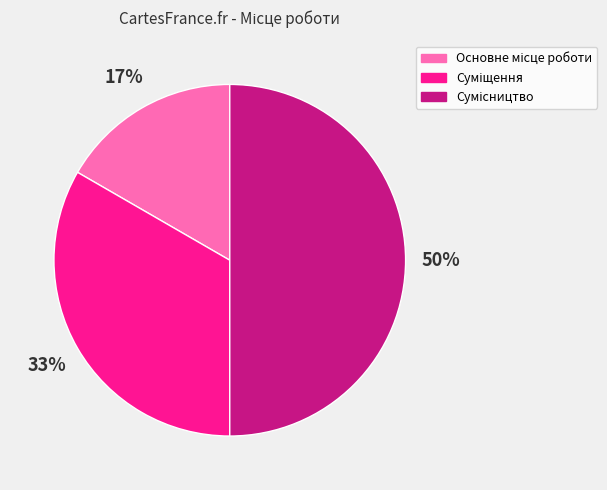

To the nearest percent, what is the difference between the largest and smallest slice percentages?

33%